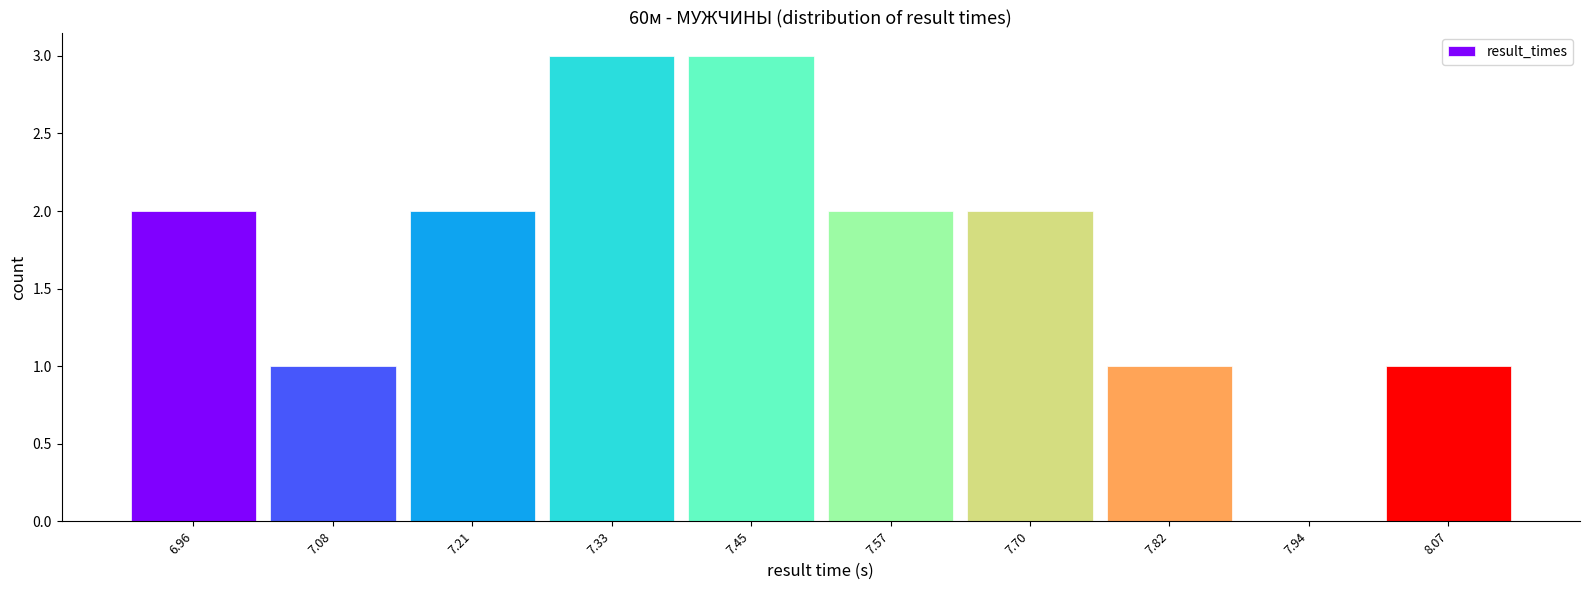

Reading left to right, transcribe all the data shown in this chart.

6.96=2	7.08=1	7.21=2	7.33=3	7.45=3	7.57=2	7.70=2	7.82=1	7.94=0	8.07=1